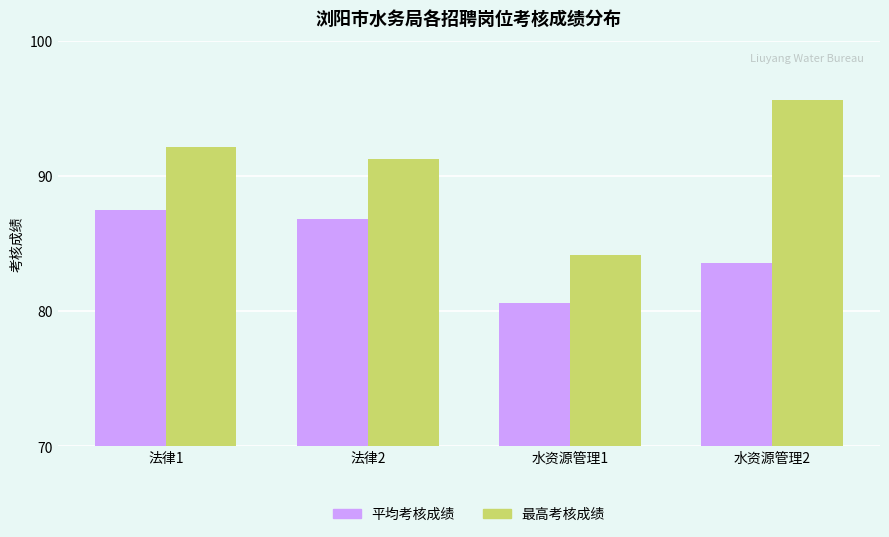

Rank the series at 水资源管理1 from lowest to highest value.

平均考核成绩, 最高考核成绩